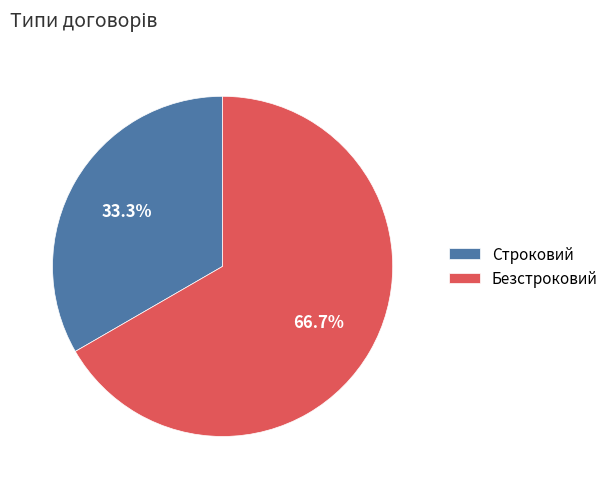

Is Безстроковий the majority of the pie?

Yes